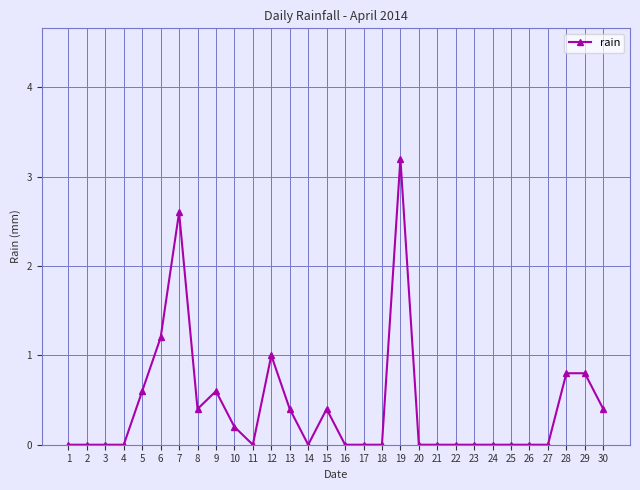

Read the value at 28.

0.8